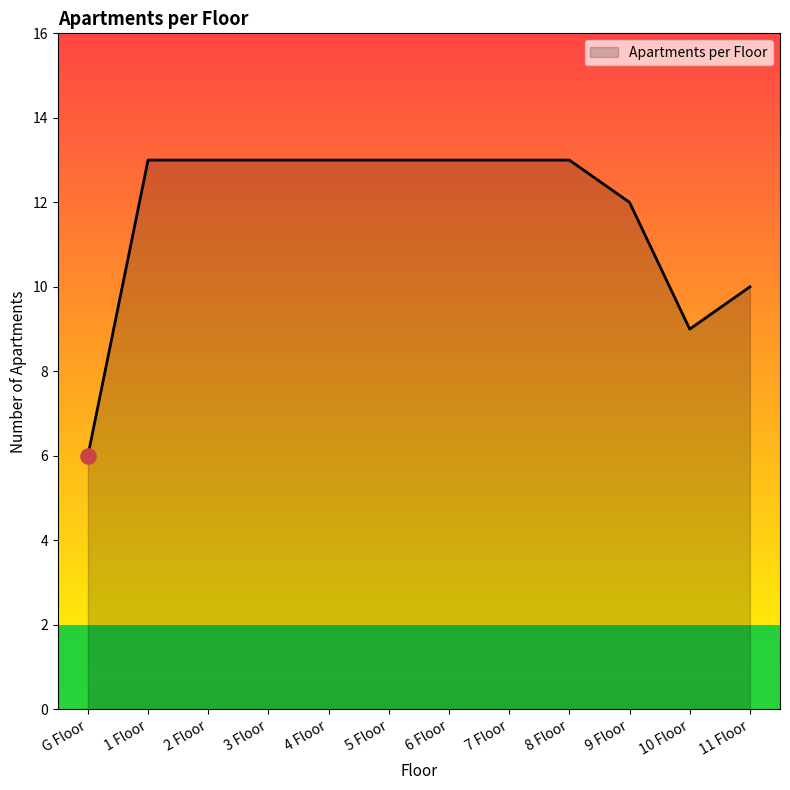

Between 11 Floor and 10 Floor, which is larger?

11 Floor